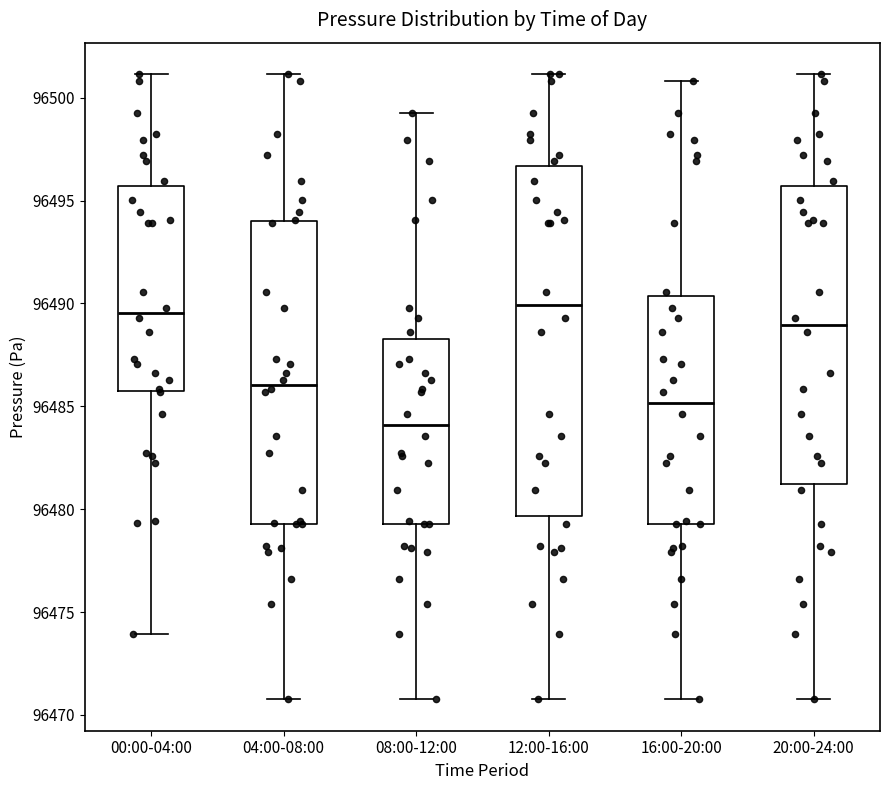

Where does the median line of the box for 20:00-24:00 sit on the y-axis? The values are not printed on the chart, so give them approximately, as read against the axis.

96489.0